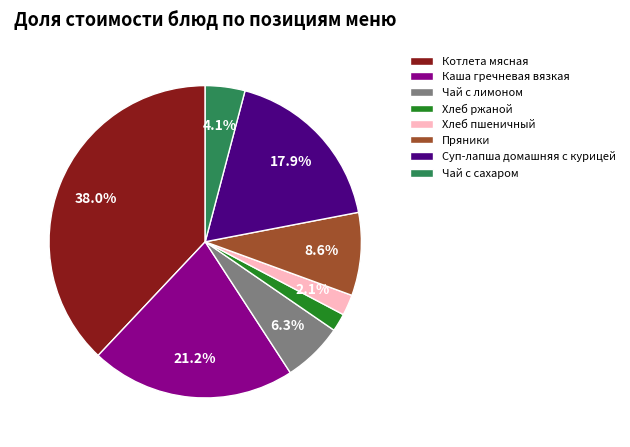

Is it true that Хлеб пшеничный is 2% of the pie?

True